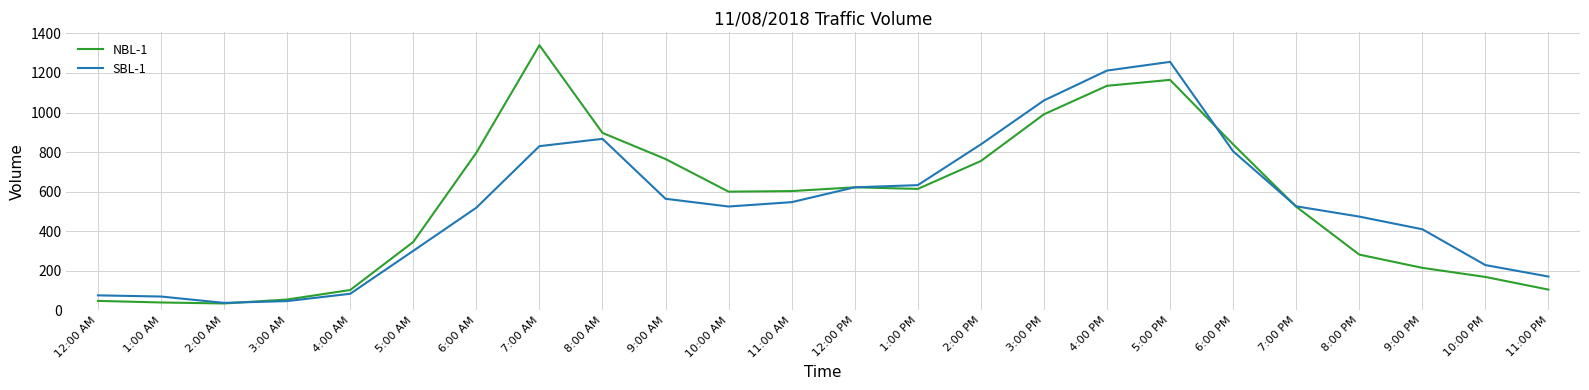

After their last crossing, which series has the higher values: SBL-1 or NBL-1?

SBL-1